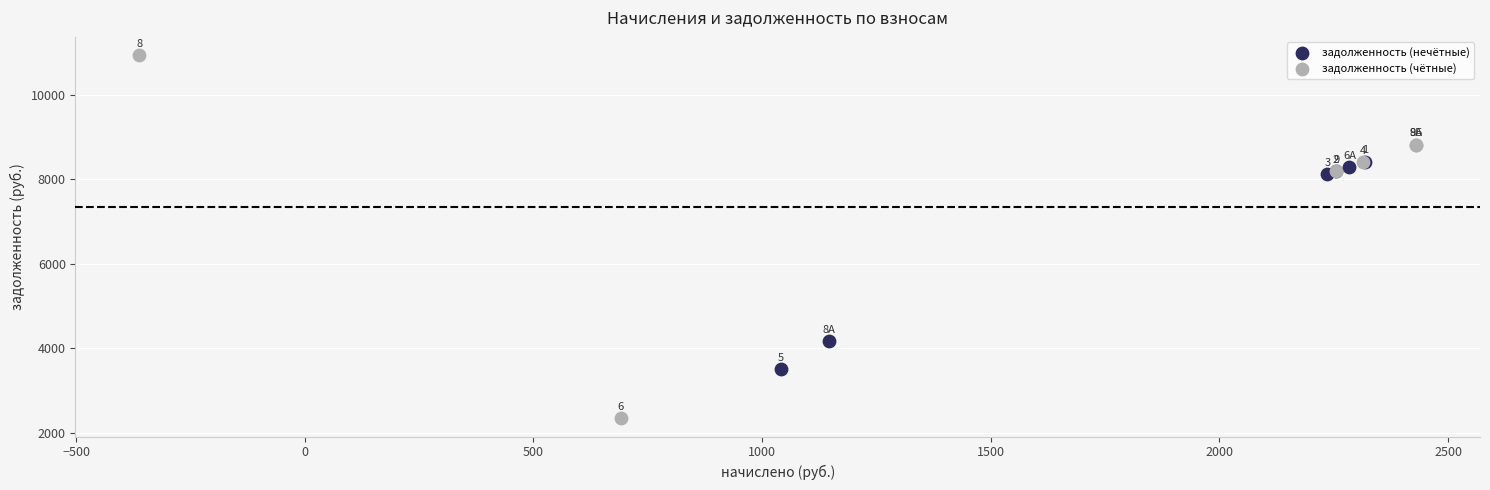

Which series has the largest Y range (max minus min)?

задолженность (чётные)